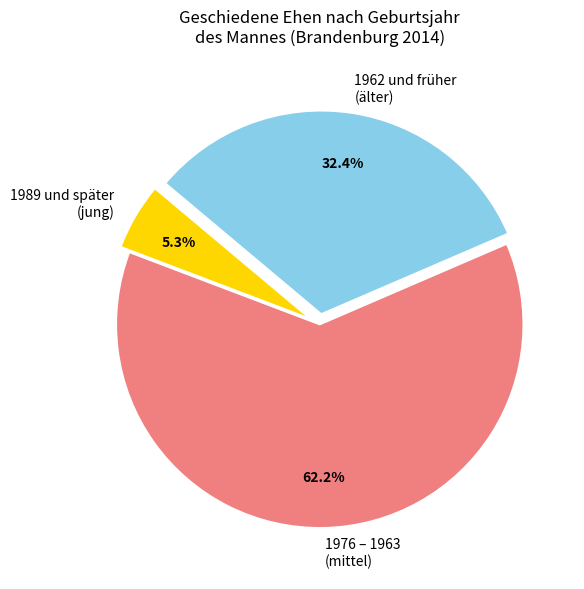

Is the sum of 1962 und früher (älter) and 1976 – 1963 (mittel) greater than half?

Yes